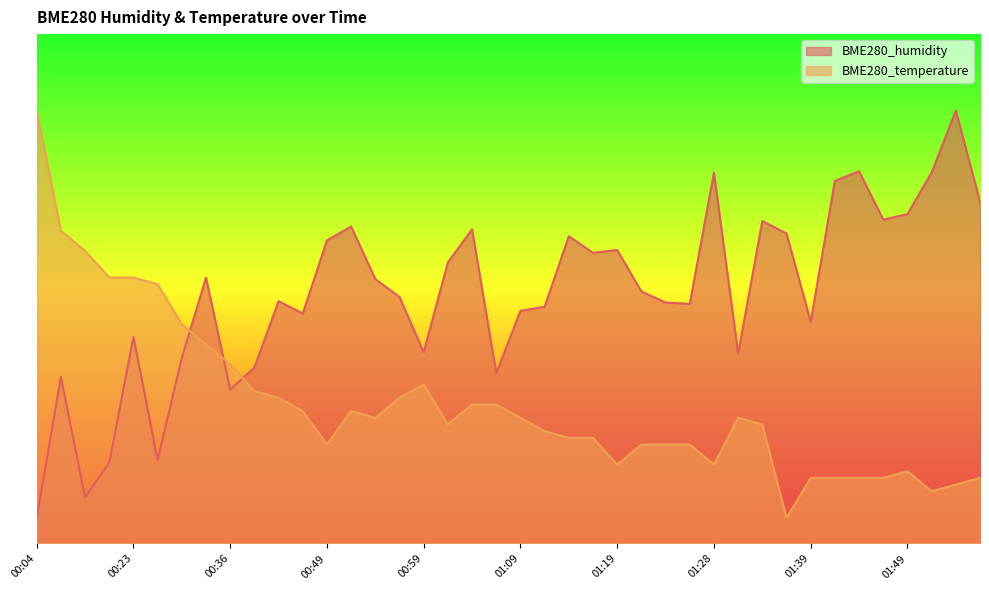

At which label is BME280_temperature closest to 44?

00:28